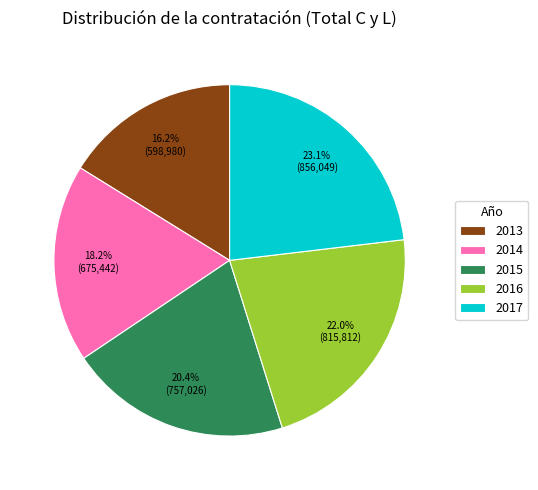

Which category has the biggest portion of the pie?

2017